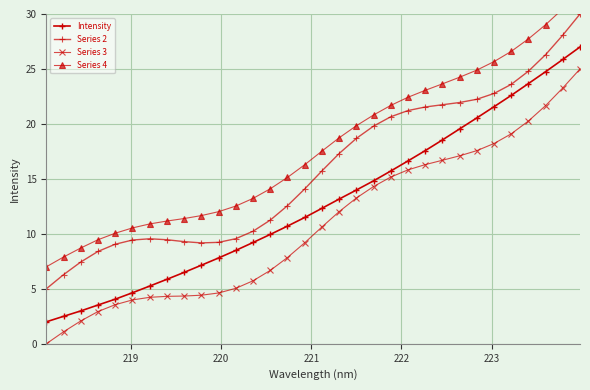

Is it true that Series 2 equals 5.8 at 18?

False